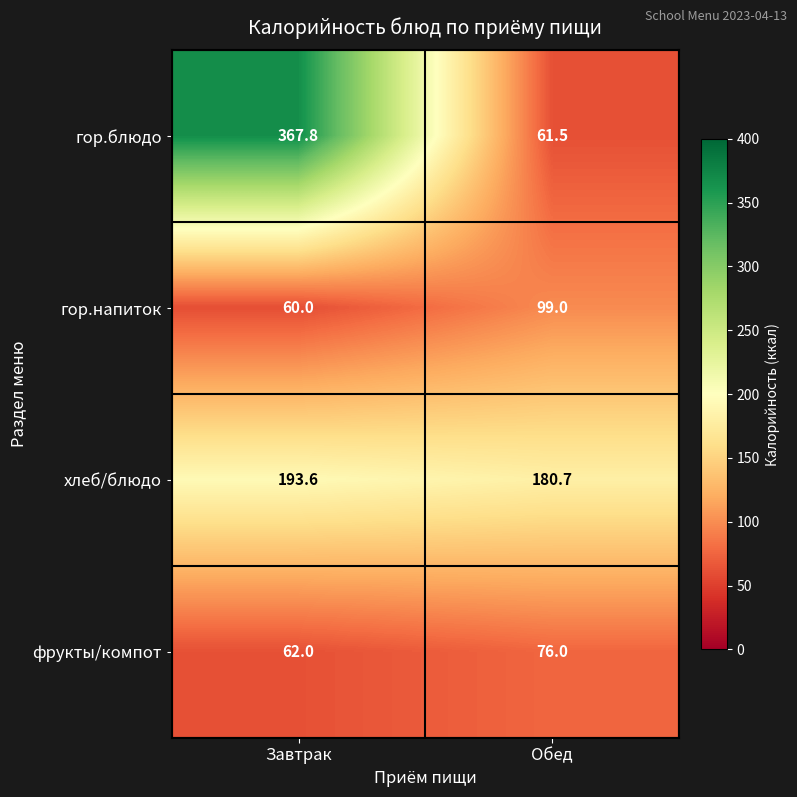

Is it true that хлеб/блюдо equals 104.0 at Обед?

False